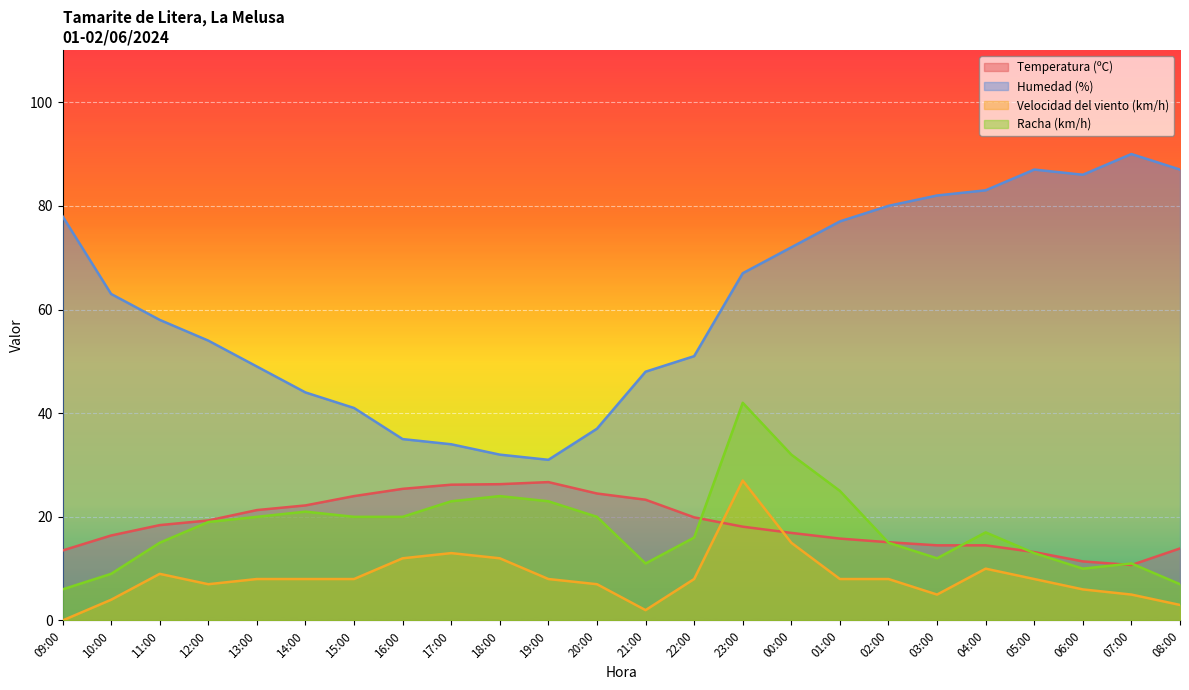

What is the difference between the maximum and minimum values in the Velocidad del viento (km/h) series?

27.0